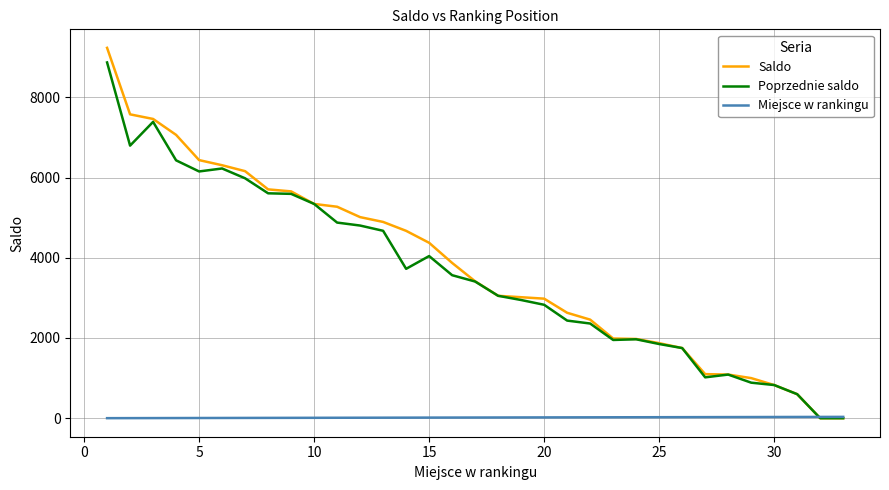

What is the greatest value displayed?

9235